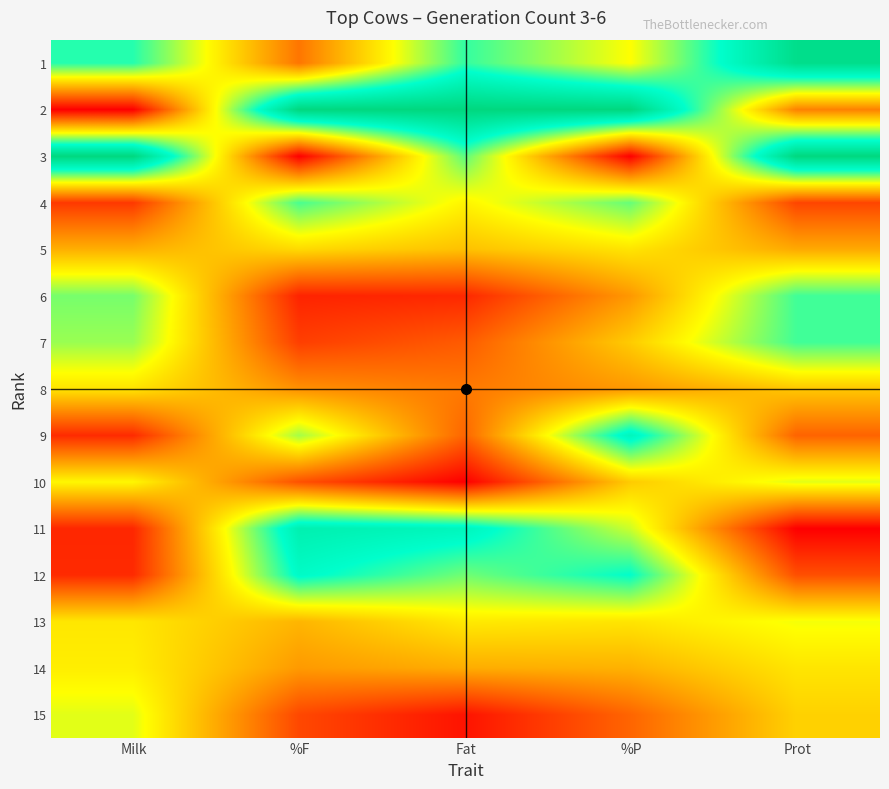

Reading left to right, extract all data points from this chart.

1: Milk=0.7	%F=0.2	Fat=0.7	%P=0.5	Prot=1.0
2: Milk=0.0	%F=1.0	Fat=1.0	%P=1.0	Prot=0.3
3: Milk=1.0	%F=0.0	Fat=0.7	%P=0.0	Prot=1.0
4: Milk=0.1	%F=0.7	Fat=0.5	%P=0.6	Prot=0.1
5: Milk=0.3	%F=0.4	Fat=0.4	%P=0.4	Prot=0.3
6: Milk=0.6	%F=0.1	Fat=0.1	%P=0.3	Prot=0.7
7: Milk=0.6	%F=0.1	Fat=0.2	%P=0.4	Prot=0.7
8: Milk=0.4	%F=0.3	Fat=0.2	%P=0.3	Prot=0.4
9: Milk=0.1	%F=0.6	Fat=0.2	%P=0.8	Prot=0.2
10: Milk=0.5	%F=0.2	Fat=0.0	%P=0.4	Prot=0.5
11: Milk=0.1	%F=0.8	Fat=0.8	%P=0.5	Prot=0.0
12: Milk=0.1	%F=0.8	Fat=0.6	%P=0.7	Prot=0.2
13: Milk=0.5	%F=0.4	Fat=0.5	%P=0.4	Prot=0.5
14: Milk=0.5	%F=0.3	Fat=0.3	%P=0.3	Prot=0.5
15: Milk=0.5	%F=0.1	Fat=0.0	%P=0.2	Prot=0.4